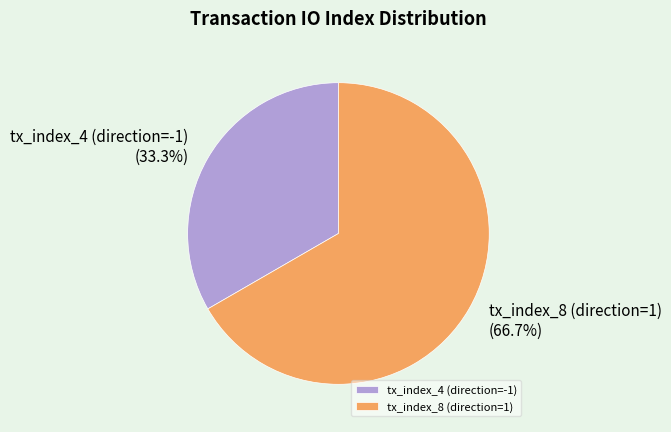

Rank the categories by value from lowest to highest.

tx_index_4 (direction=-1), tx_index_8 (direction=1)